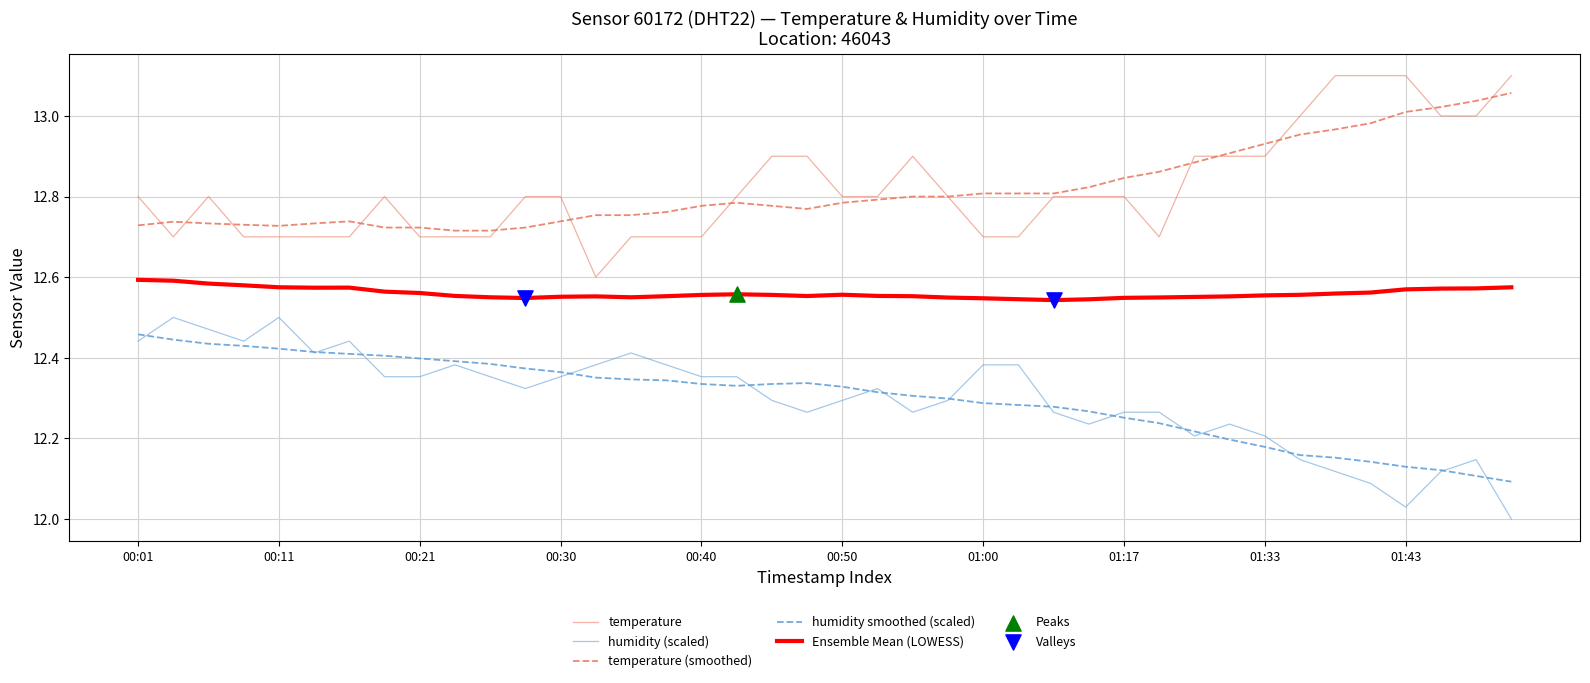

True or false: humidity smoothed (scaled) and temperature intersect in this chart.

False